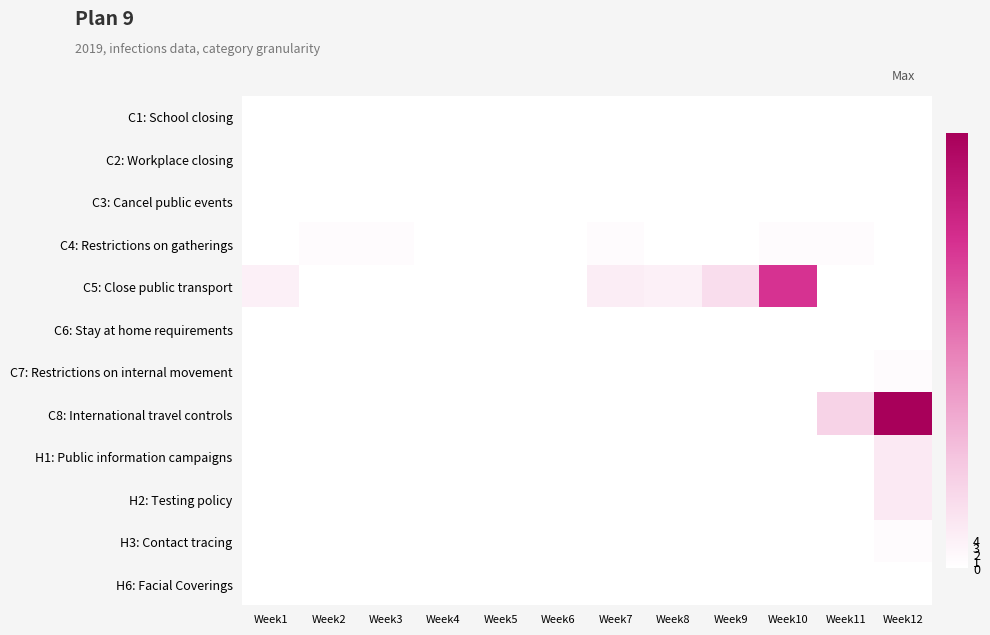

At Week4, list the series in order from smallest to largest.

C1: School closing, C2: Workplace closing, C3: Cancel public events, C4: Restrictions on gatherings, C5: Close public transport, C6: Stay at home requirements, C7: Restrictions on internal movement, C8: International travel controls, H1: Public information campaigns, H2: Testing policy, H3: Contact tracing, H6: Facial Coverings